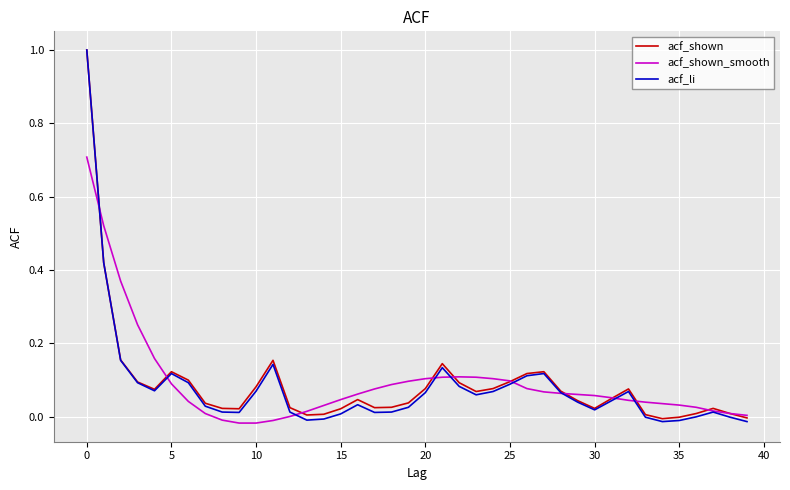

Which series has the largest range (max minus min)?

acf_li